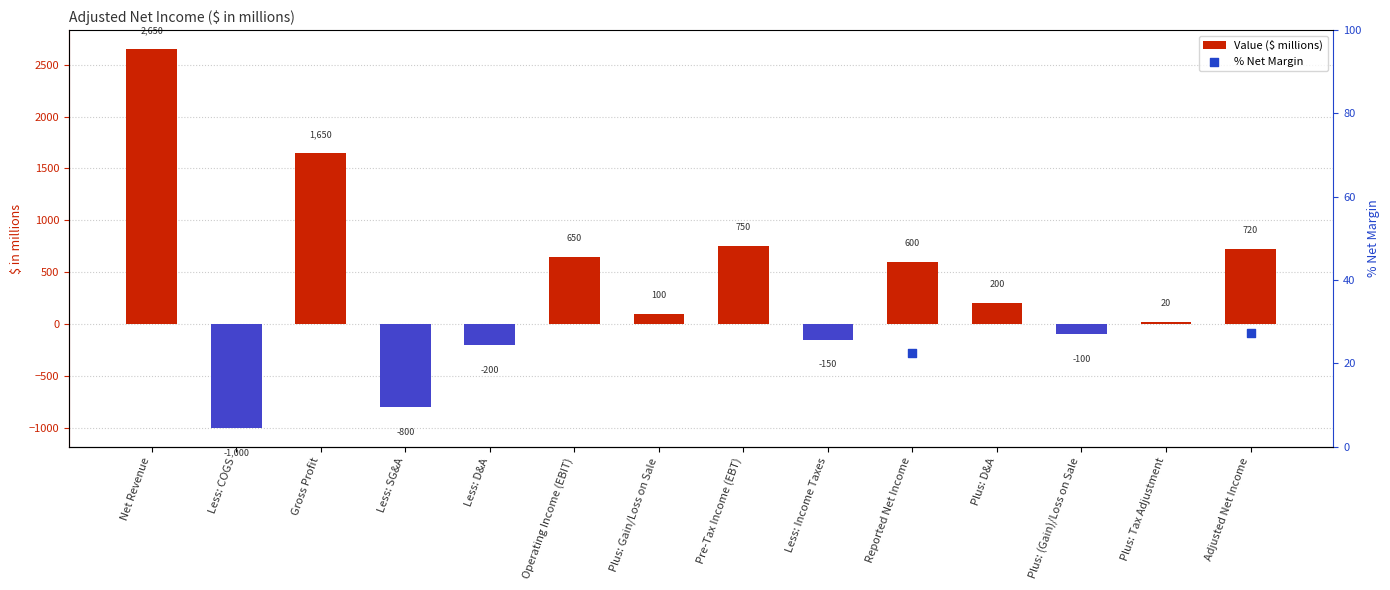

What are all the series names shown in the legend?

Value ($ millions), % Net Margin